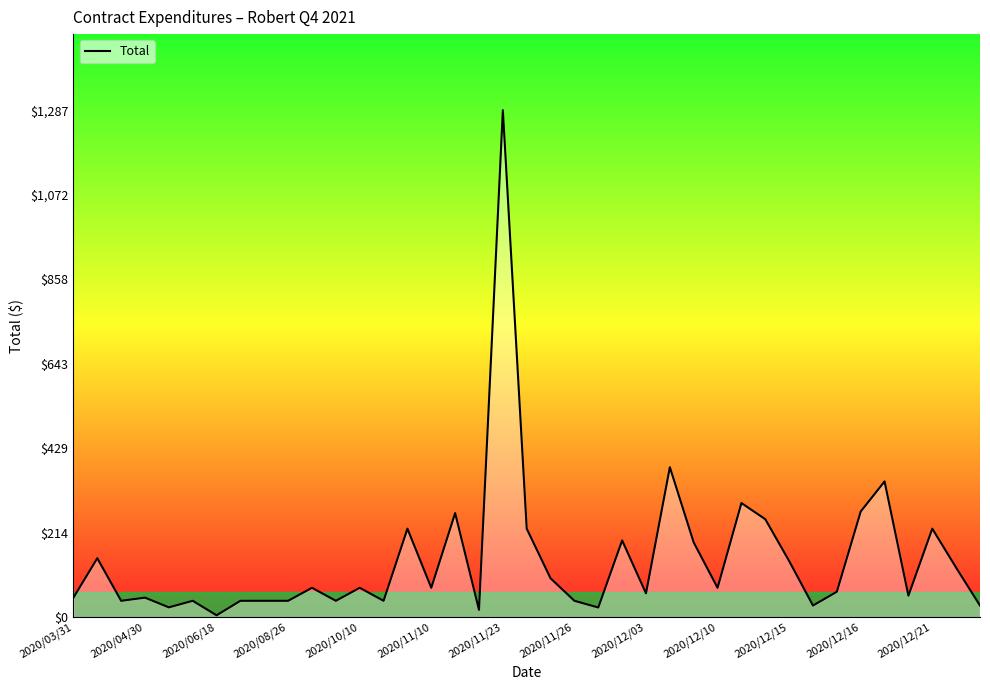

What is the minimum value shown in the chart?

5.2